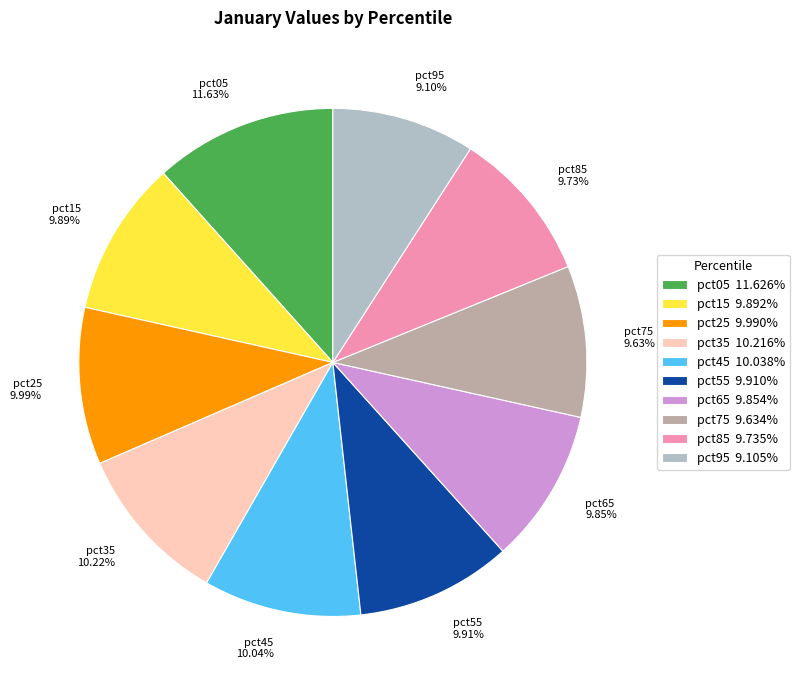

Count the number of slices in the pie.

10